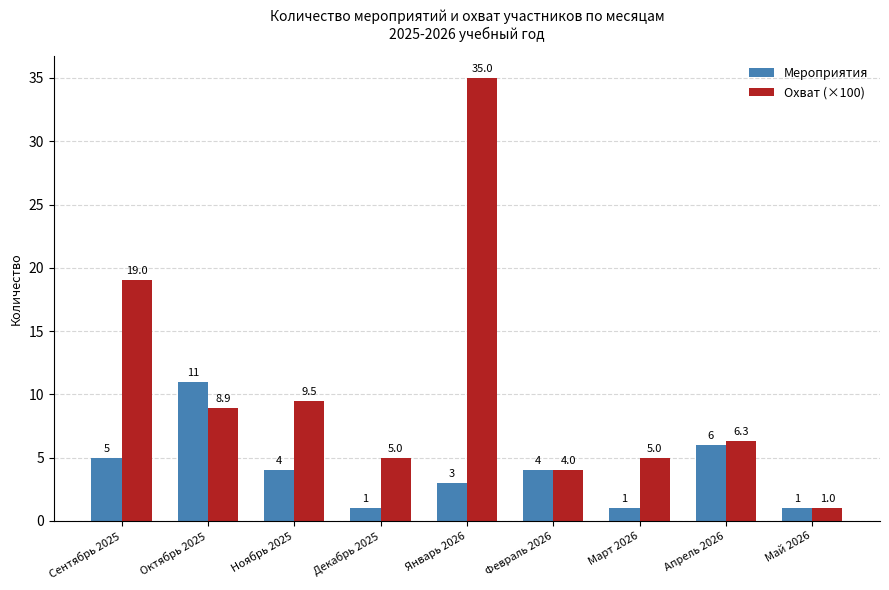

Reading left to right, list all the values displayed in this chart.

Мероприятия: Сентябрь 2025=5.0	Октябрь 2025=11.0	Ноябрь 2025=4.0	Декабрь 2025=1.0	Январь 2026=3.0	Февраль 2026=4.0	Март 2026=1.0	Апрель 2026=6.0	Май 2026=1.0
Охват (×100): Сентябрь 2025=19.0	Октябрь 2025=8.9	Ноябрь 2025=9.5	Декабрь 2025=5.0	Январь 2026=35.0	Февраль 2026=4.0	Март 2026=5.0	Апрель 2026=6.3	Май 2026=1.0